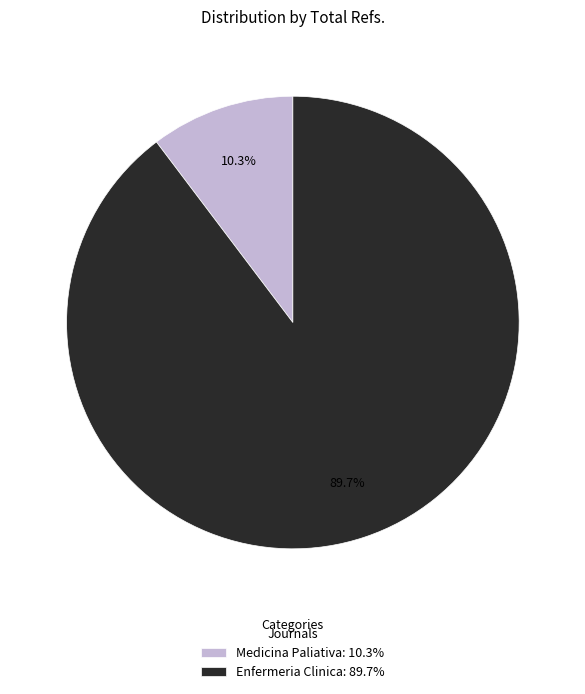

Rank the categories by value from lowest to highest.

Medicina Paliativa, Enfermeria Clinica